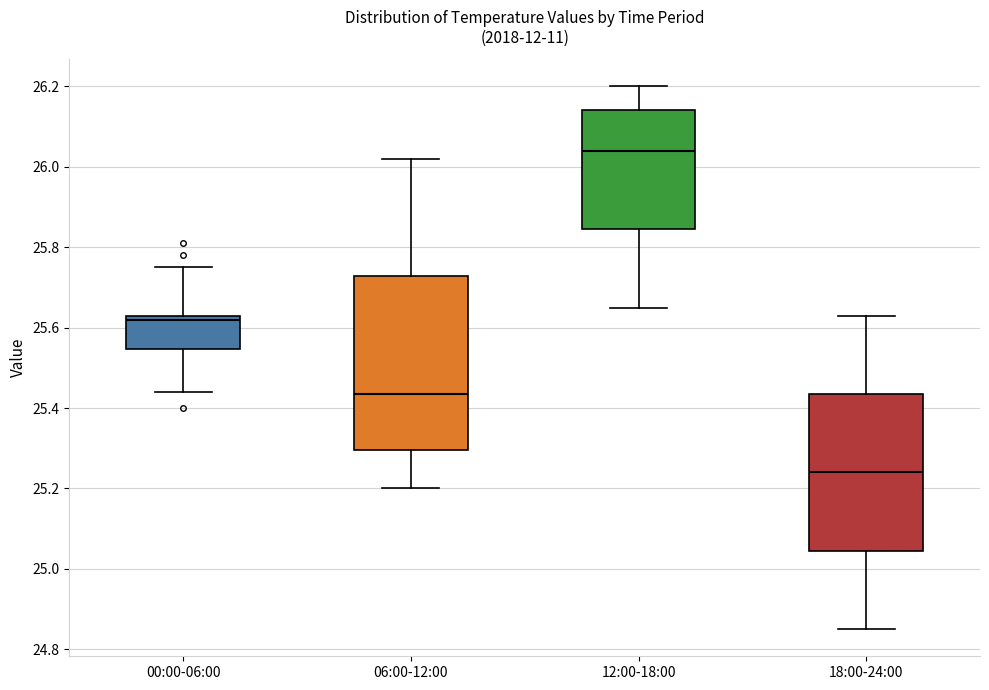

Reading left to right, read every box against the y-axis: the position of its median line, the range the box covers, and the ends of its whiskers. The values are not printed on the chart, so give them approximately, as read against the axis.

00:00-06:00: median 25.62, box 25.54 to 25.64, whiskers 25.44 to 25.76
06:00-12:00: median 25.44, box 25.30 to 25.72, whiskers 25.20 to 26.02
12:00-18:00: median 26.04, box 25.84 to 26.14, whiskers 25.66 to 26.20
18:00-24:00: median 25.24, box 25.04 to 25.44, whiskers 24.86 to 25.64